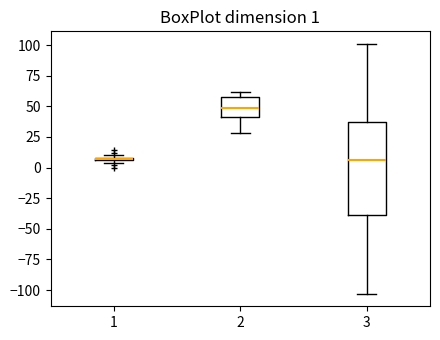

Which box is the tallest, from its lower edge to its upper edge?

3